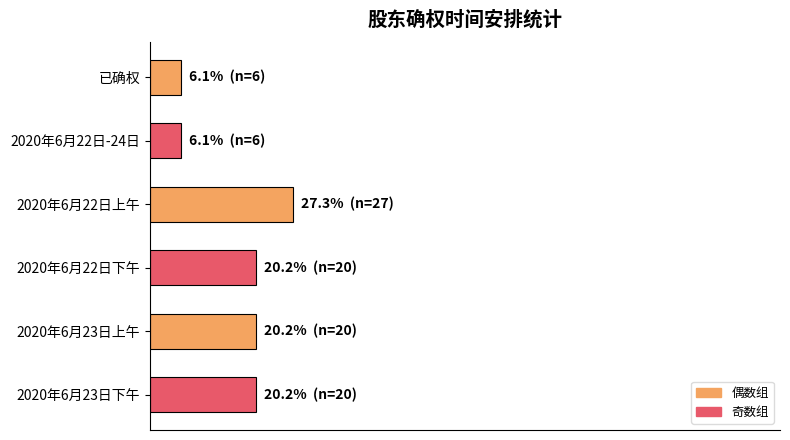

What is the average value?

16.7